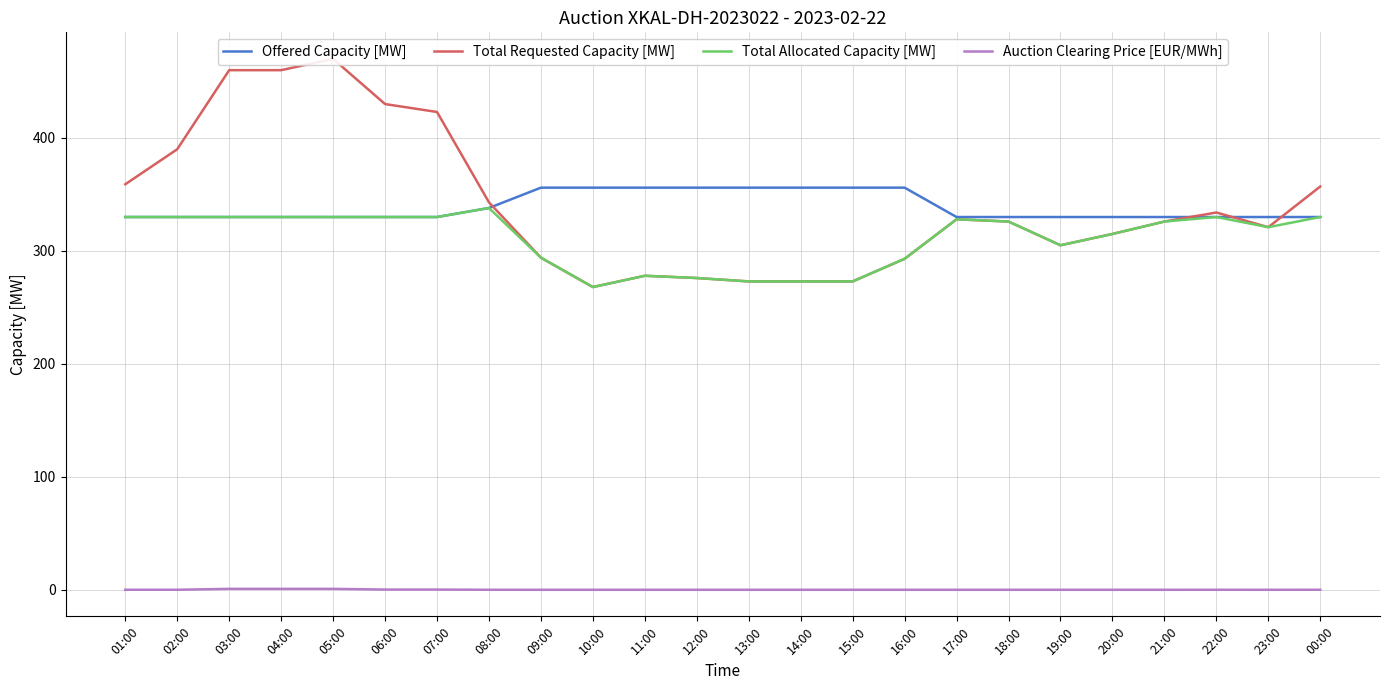

Does the chart have visible grid lines?

Yes